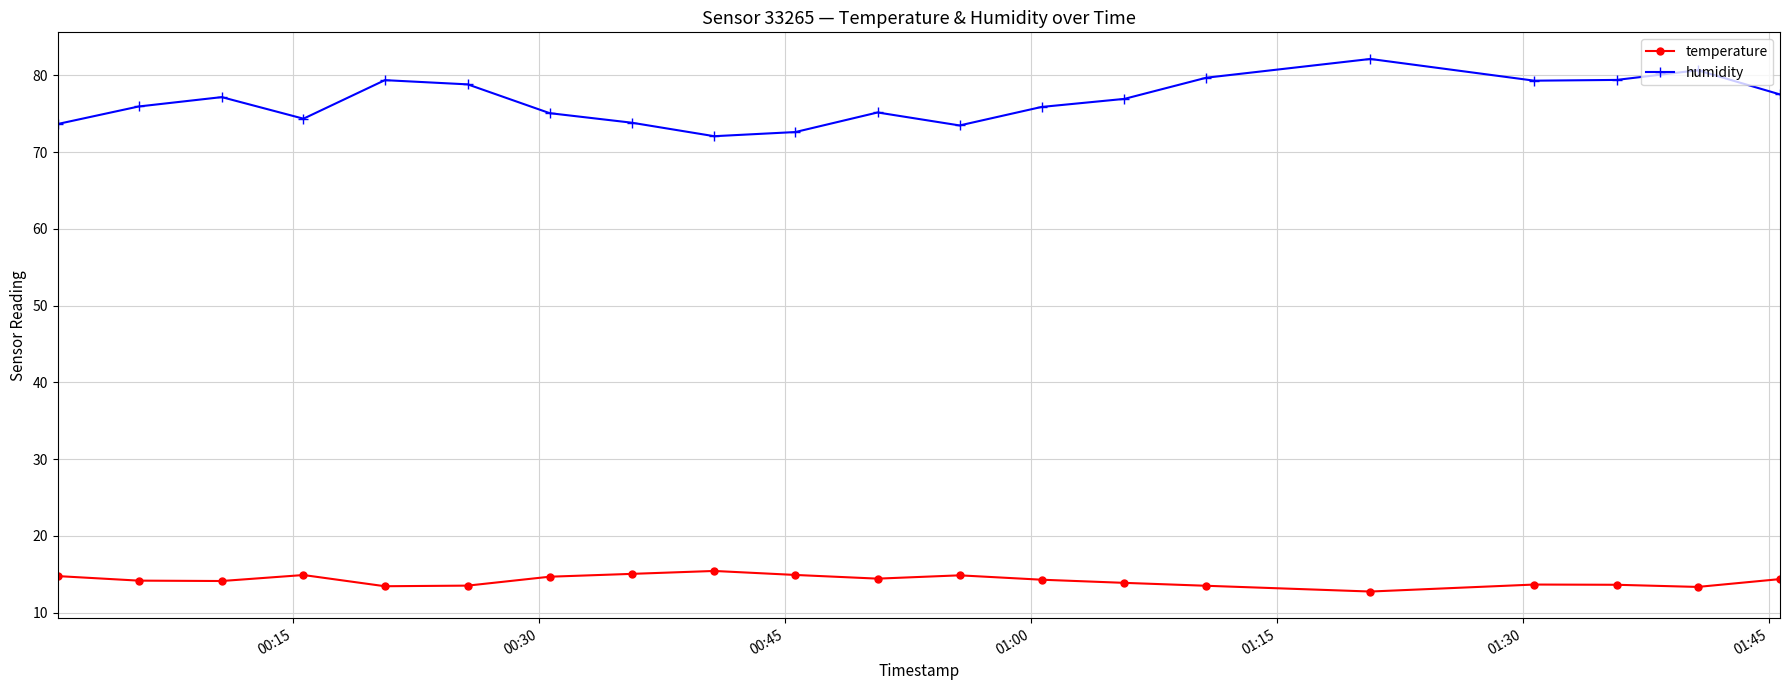

At how many categories does at least one series exceed 37?

20